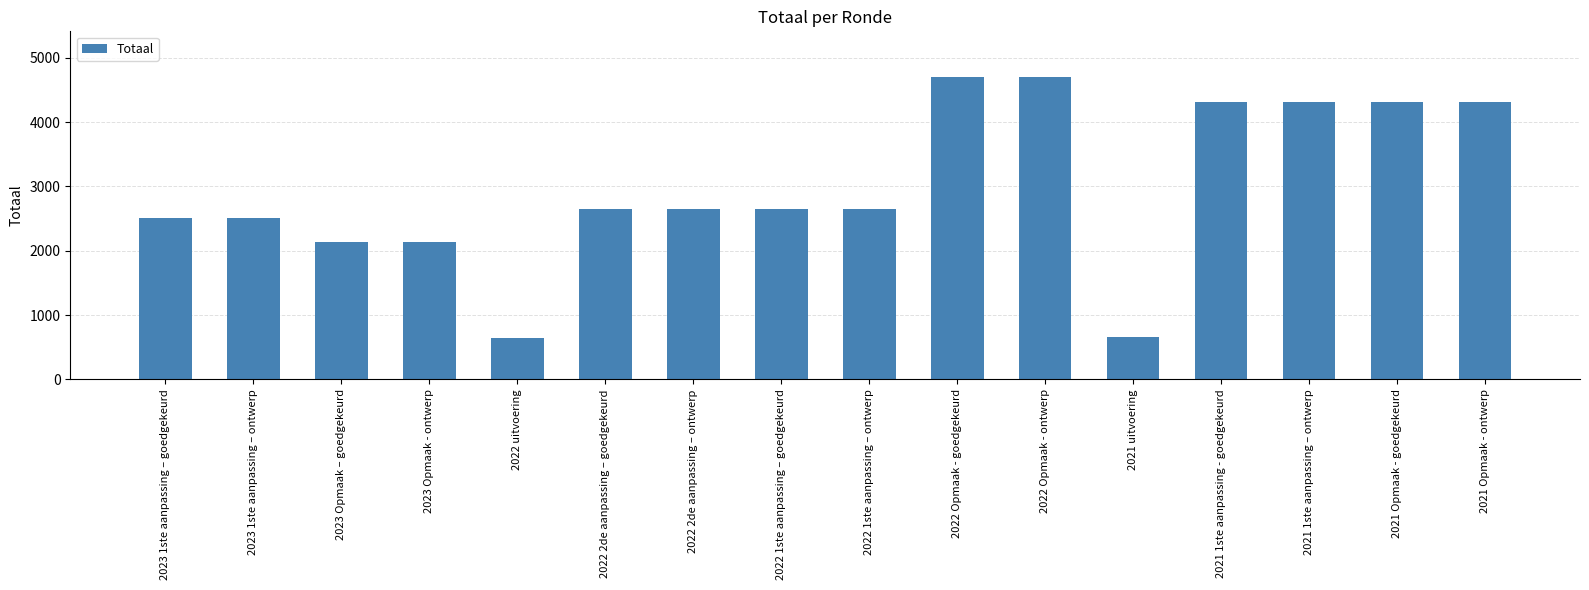

What is the difference between the values at 2023 1ste aanpassing – goedgekeurd and 2022 1ste aanpassing – ontwerp?

128